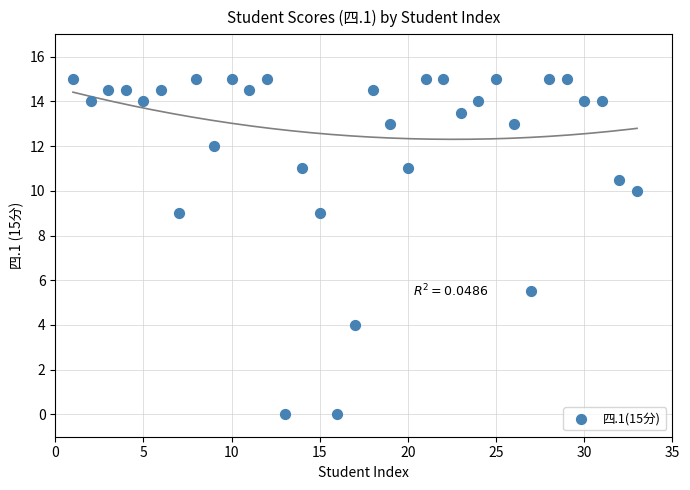

What is the range of X values (max minus min)?

32.0